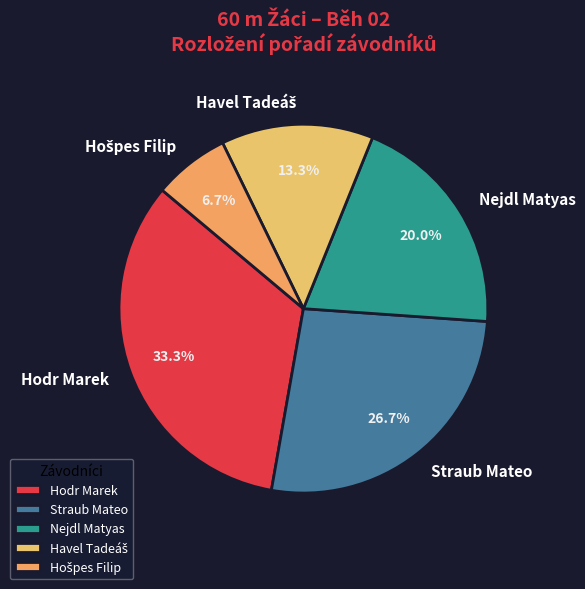

What percentage is NOT represented by Straub Mateo?

73.3%